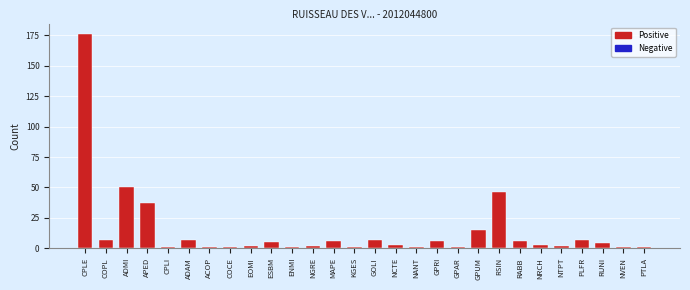

What is the value of the 16th bar from the left?

3